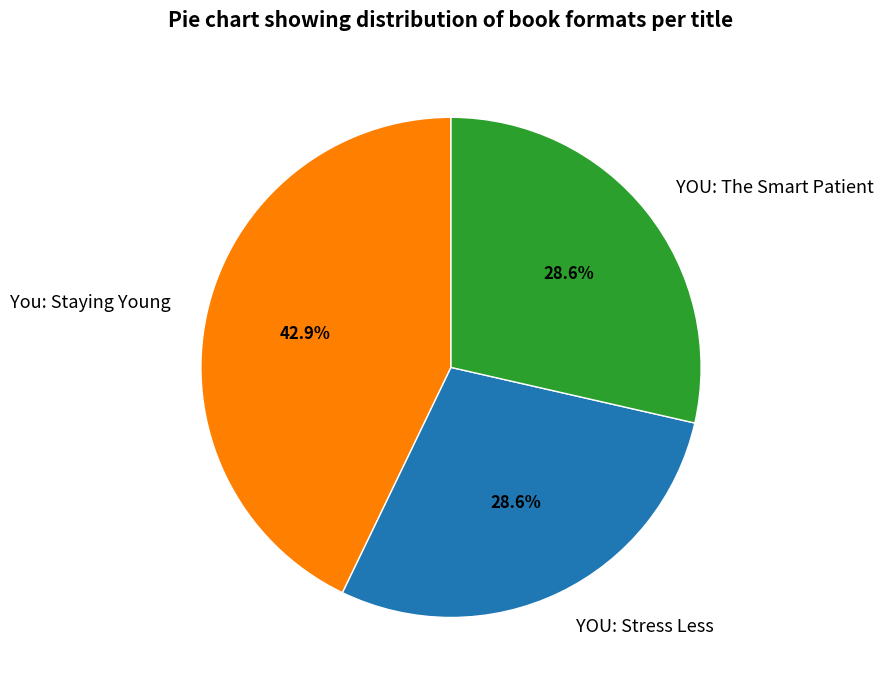

Does You: Staying Young represent more than half of the total?

No